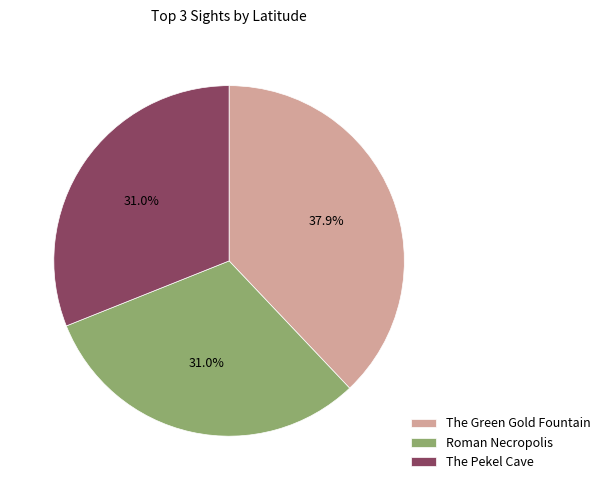

How many segments does this pie chart have?

3